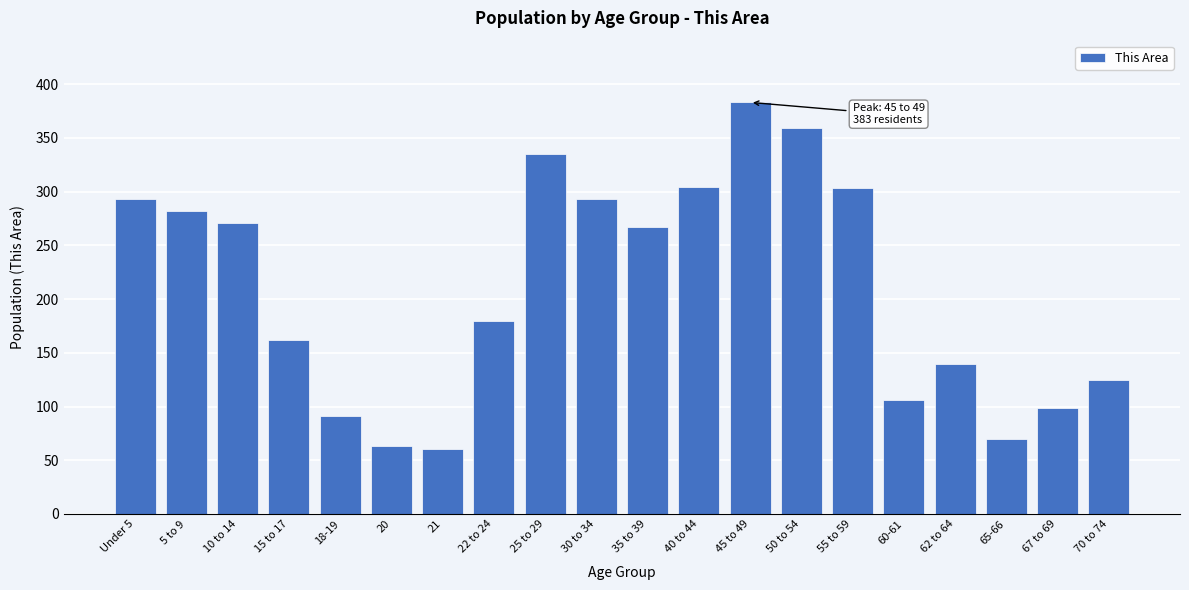

What is the value of the 5th bar from the left?

91